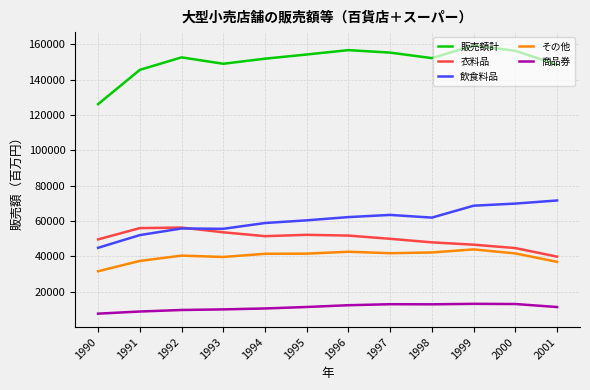

Rank the series by their maximum value, from lowest to highest.

商品券, その他, 衣料品, 飲食料品, 販売額計